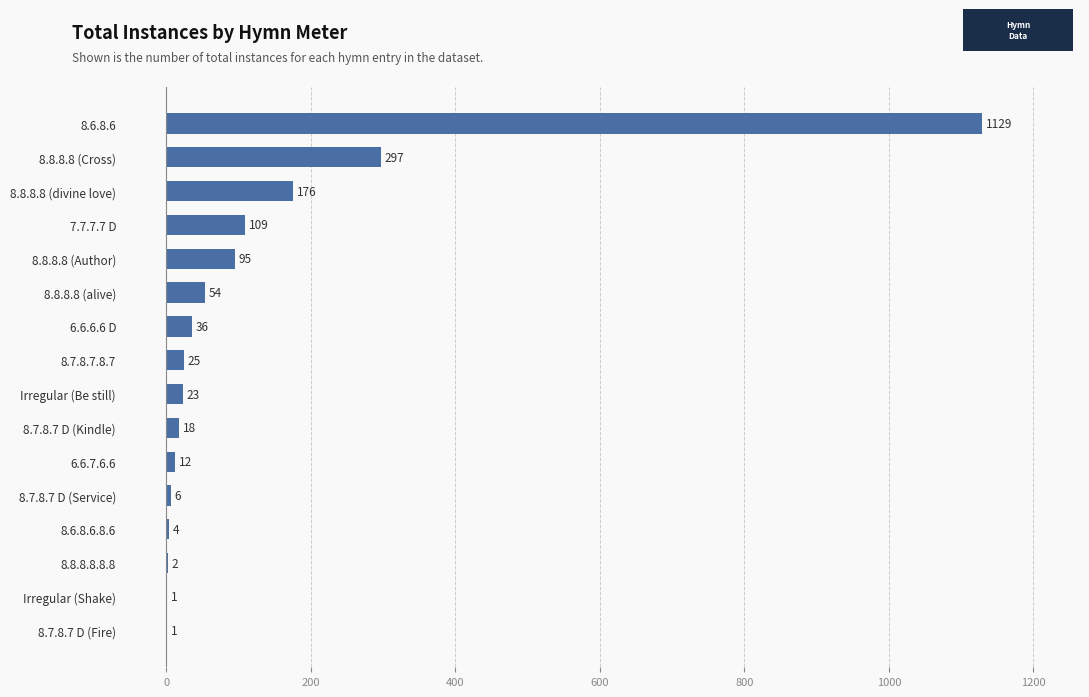

Between 8.6.8.6.8.6 and 8.8.8.8 (Author), which is larger?

8.8.8.8 (Author)